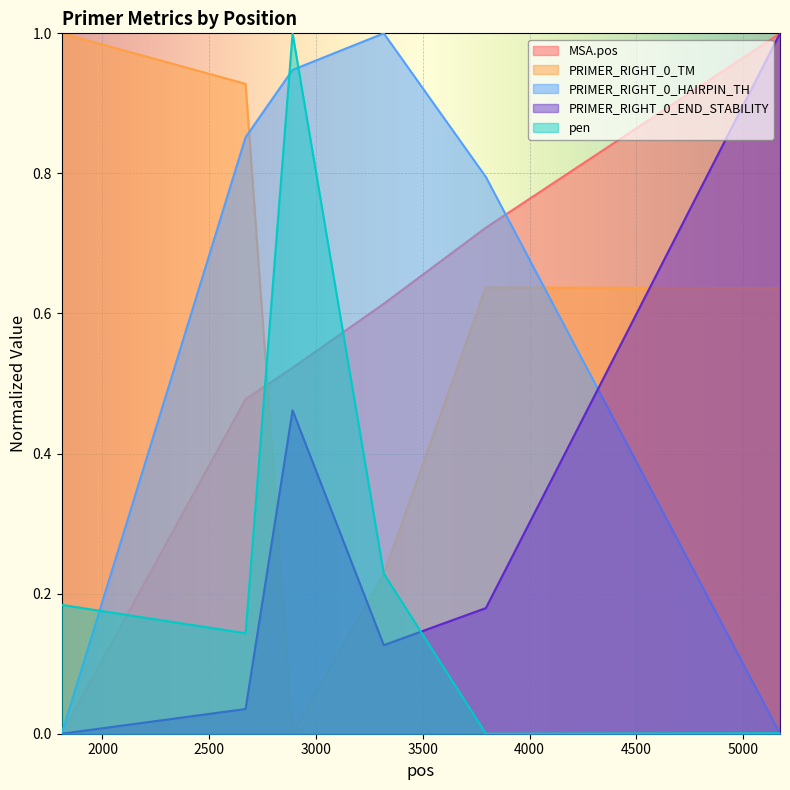

Reading left to right, extract all data points from this chart.

MSA.pos: 0.0	0.5	0.5	0.6	0.7	1.0
PRIMER_RIGHT_0_TM: 1.0	0.9	0.0	0.2	0.6	0.6
PRIMER_RIGHT_0_HAIRPIN_TH: 0.0	0.9	0.9	1.0	0.8	0.0
PRIMER_RIGHT_0_END_STABILITY: 0.0	0.0	0.5	0.1	0.2	1.0
pen: 0.2	0.1	1.0	0.2	0.0	0.0